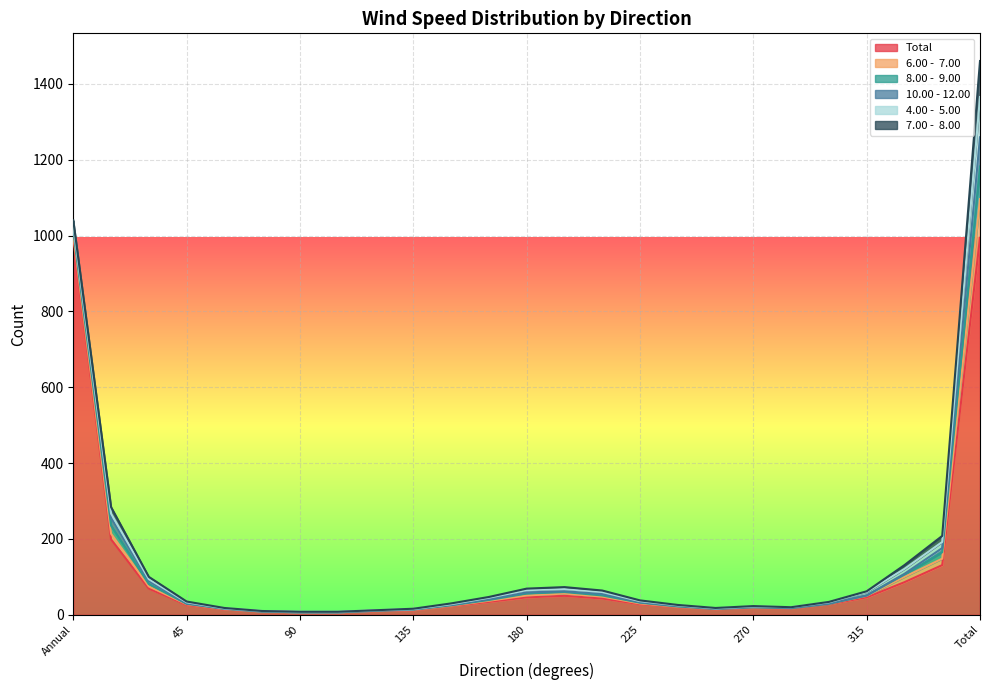

True or false: Total has more than 1 interior local peaks.

True